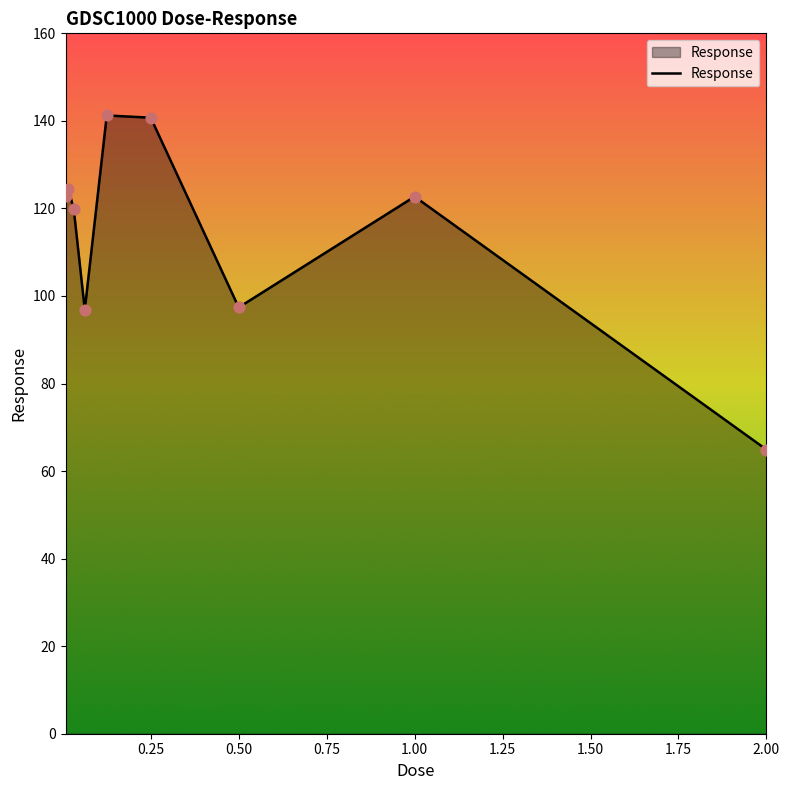

What is the greatest value displayed?

141.2